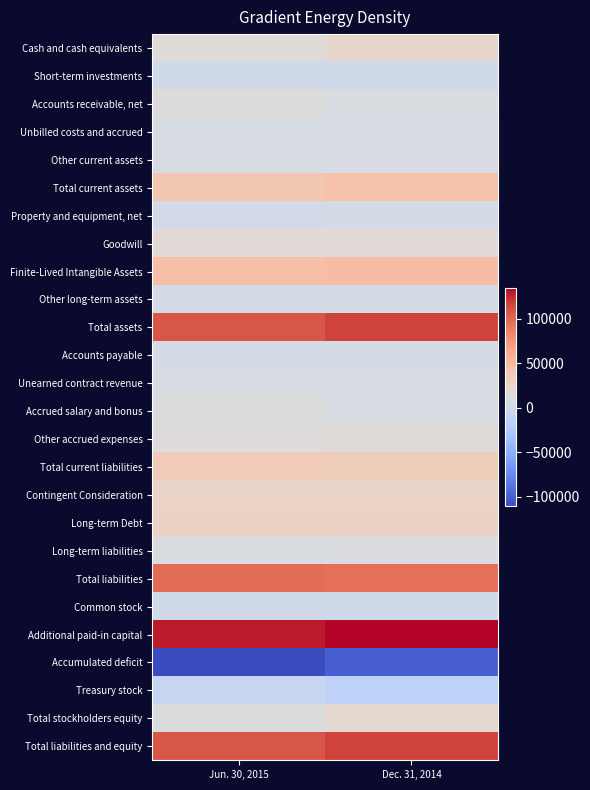

At which category is the sum across all series the highest?

Dec. 31, 2014